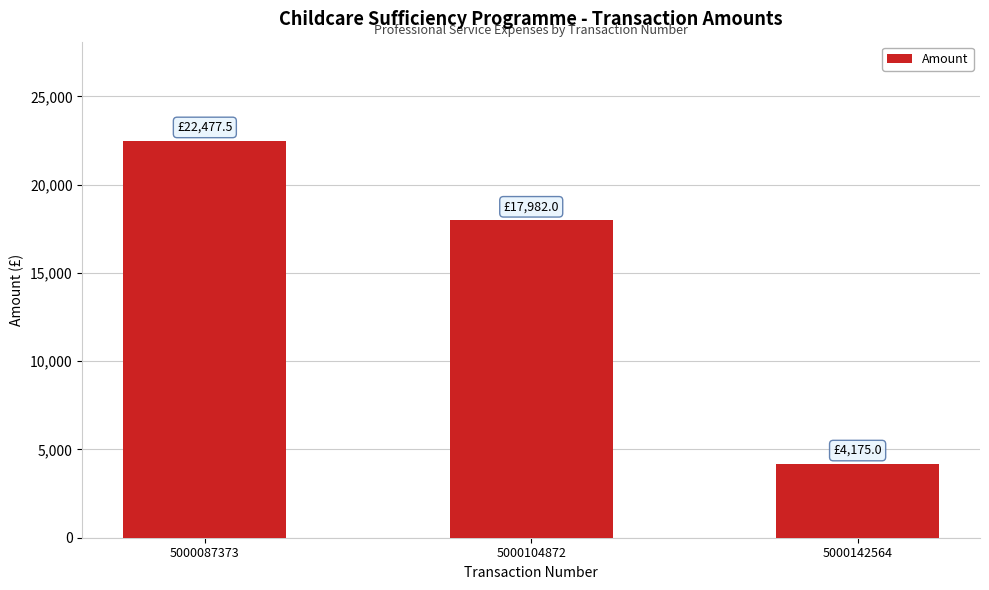

List the labels in order of value, smallest first.

5000142564, 5000104872, 5000087373